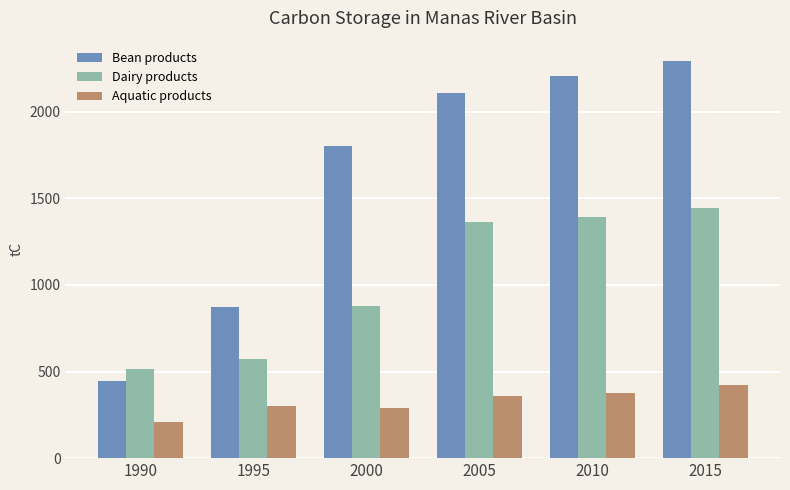

Reading left to right, transcribe all the data shown in this chart.

Bean products: 444.5	872.8	1802.0	2109.3	2203.9	2295.0
Dairy products: 512.3	573.3	878.0	1365.9	1394.6	1445.2
Aquatic products: 210.7	302.4	290.0	356.1	375.0	420.1